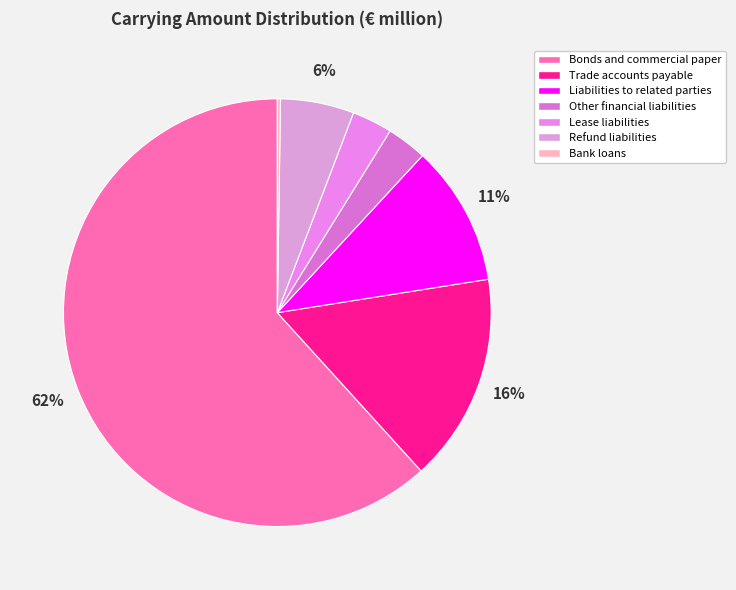

What percentage is the Liabilities to related parties slice, to the nearest percent?

11%